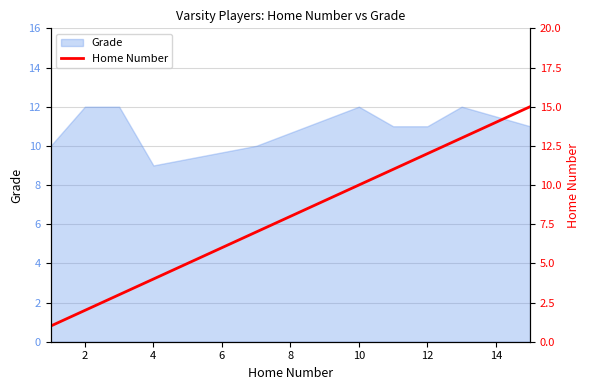

Is it true that Grade equals 5 at 10?

False